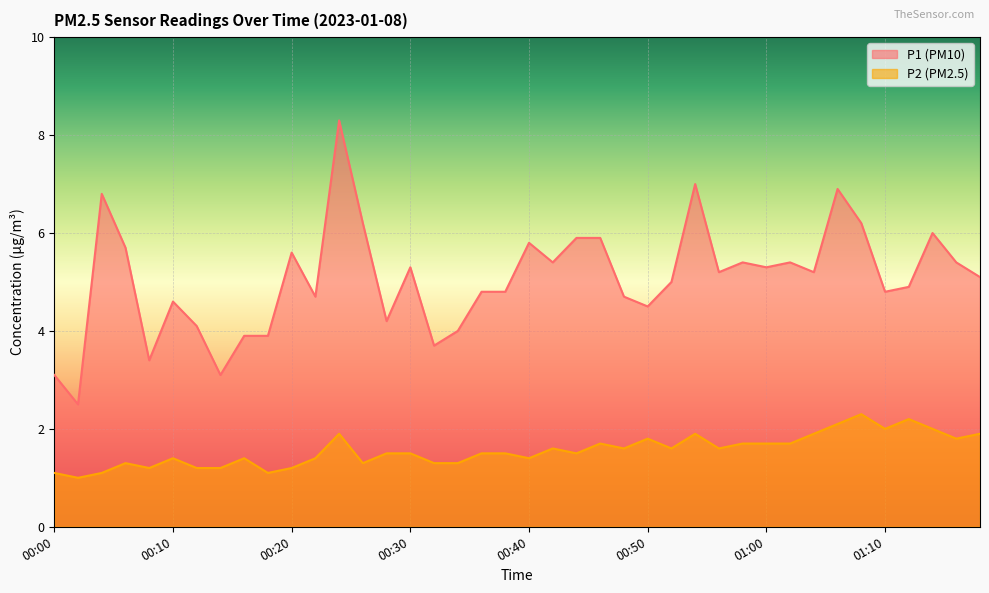

Which label corresponds to the smallest value in the chart?

00:02